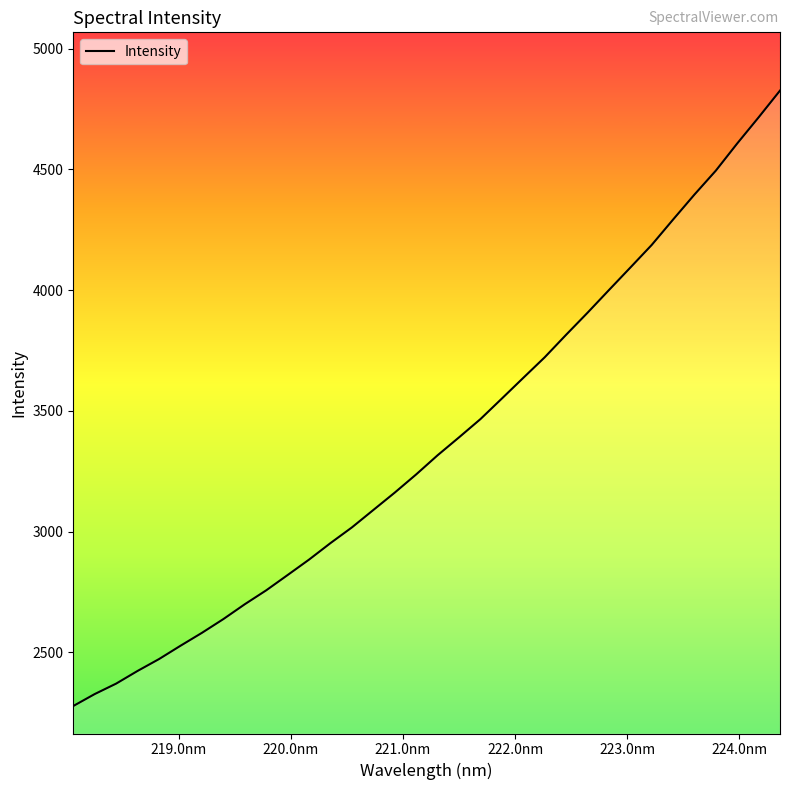

What is the minimum value shown in the chart?

2277.5